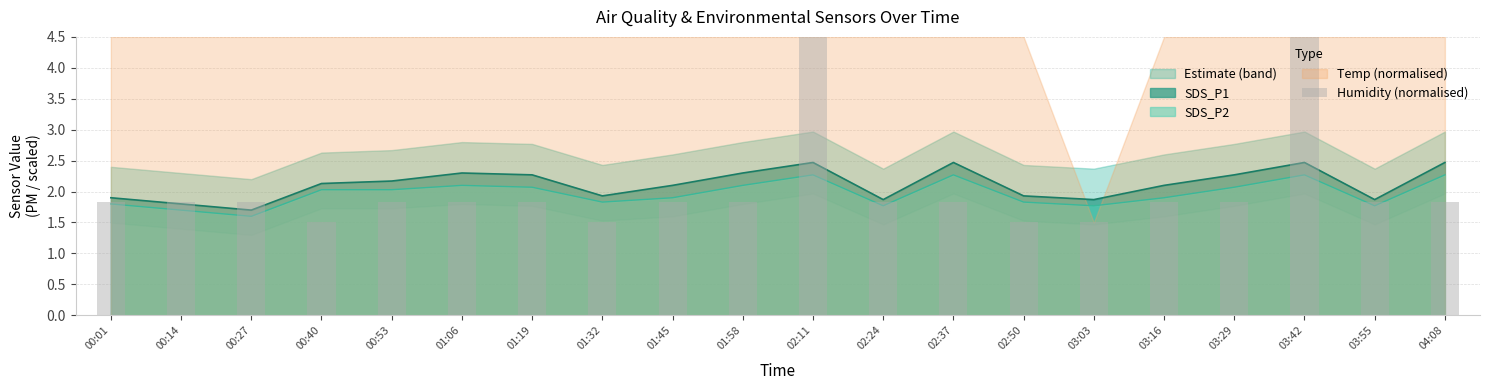

What is the difference between the maximum and second lowest values?

3.0